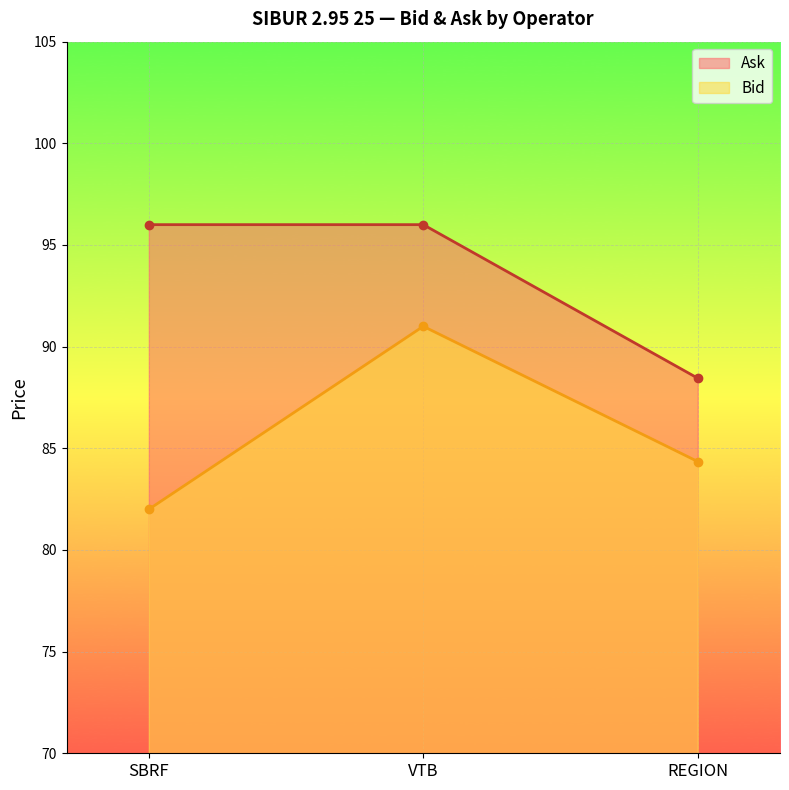

Reading right to left, what are all the values shown in this chart?

Ask: REGION=88.5	VTB=96.0	SBRF=96.0
Bid: REGION=84.3	VTB=91.0	SBRF=82.0